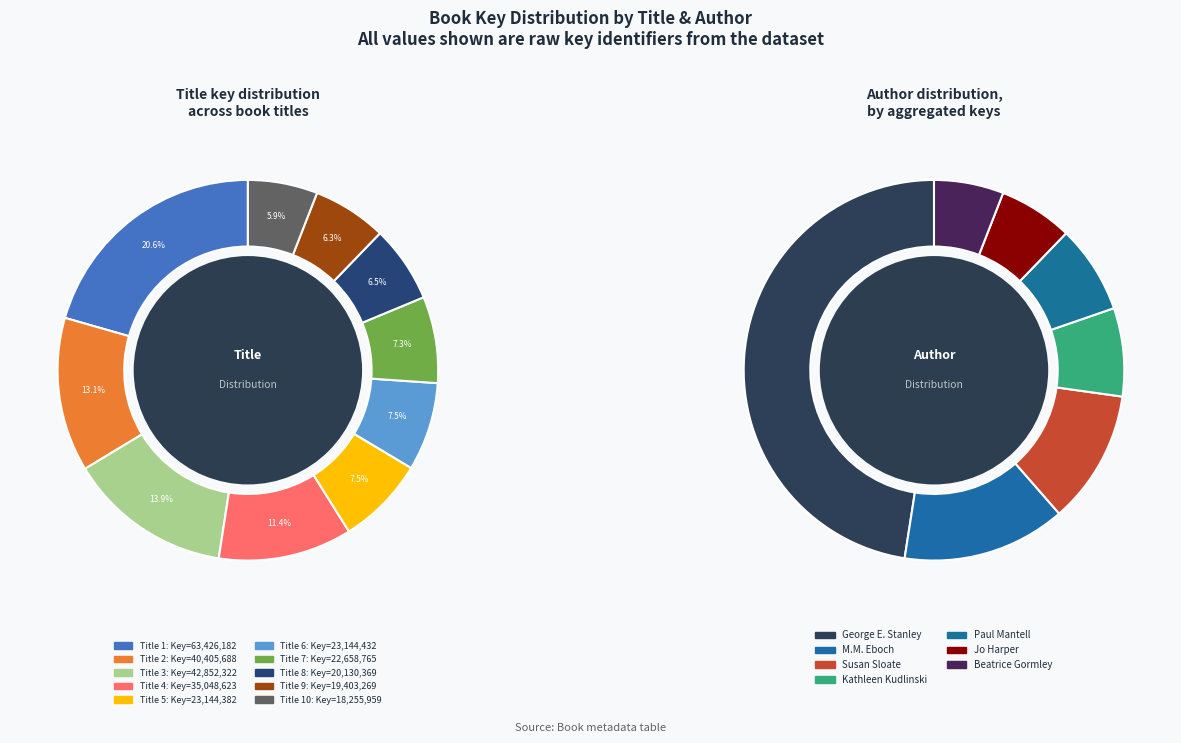

Between Beatrice Gormley and George E. Stanley, which is larger?

George E. Stanley